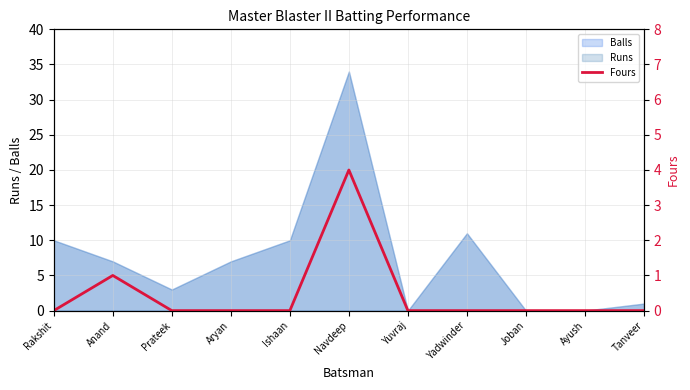

The value at Joban is -3. True or false?

False